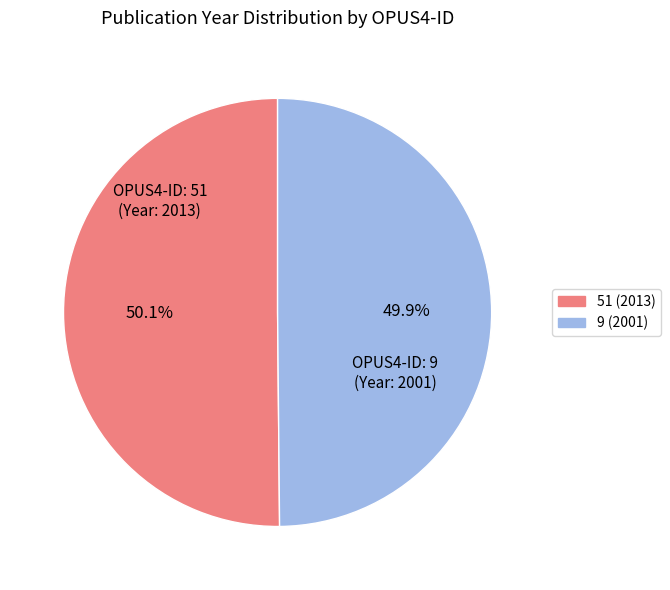

Is there a majority slice in this chart?

Yes